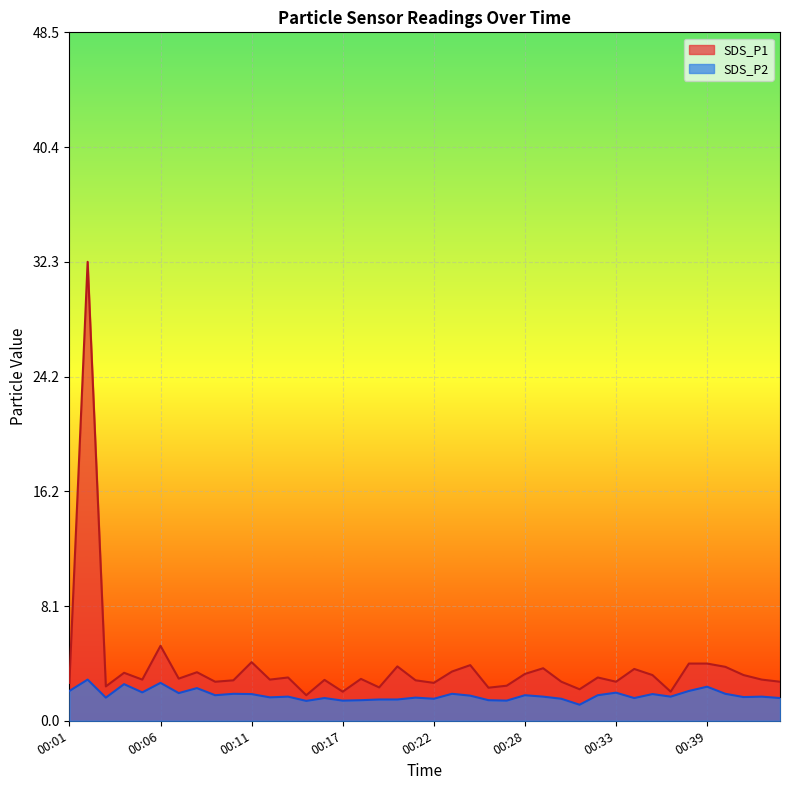

What are all the series names shown in the legend?

SDS_P1, SDS_P2